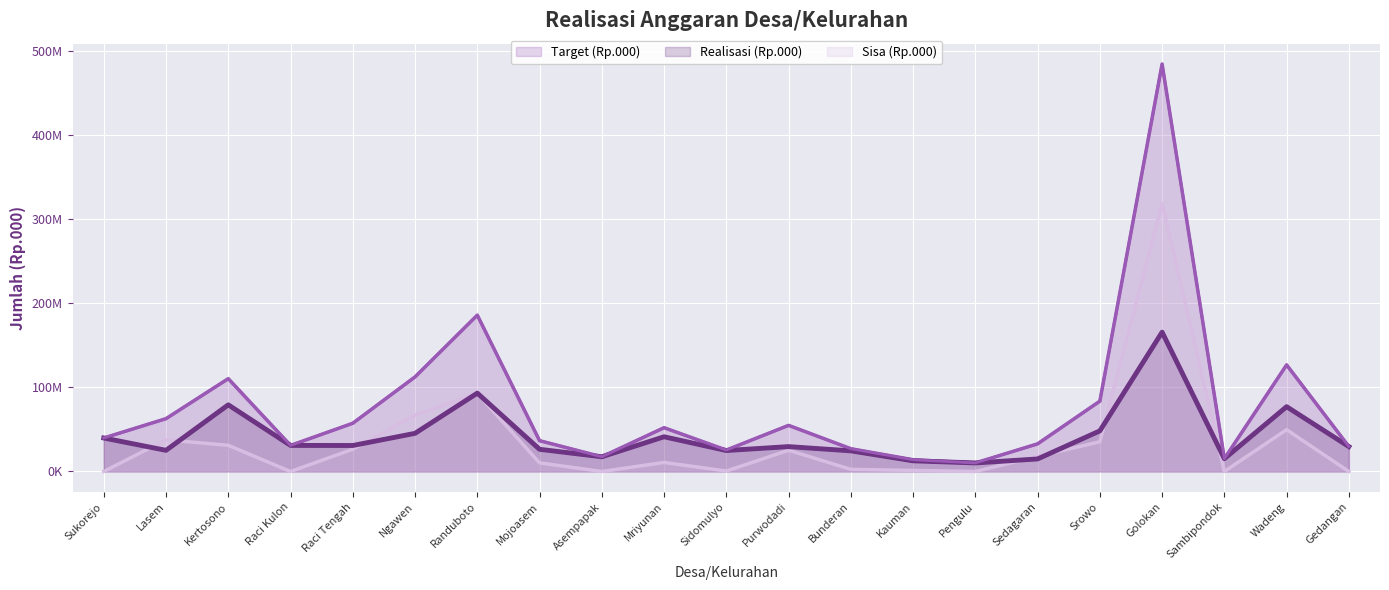

True or false: Realisasi (Rp.000) and Target (Rp.000) cross at least once.

False